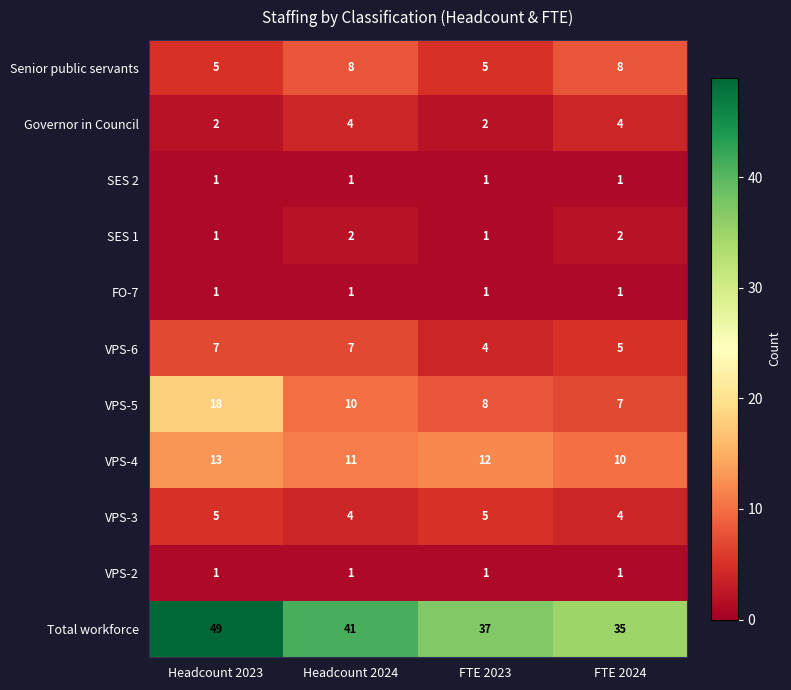

What is the highest value of the VPS-4 series?

13